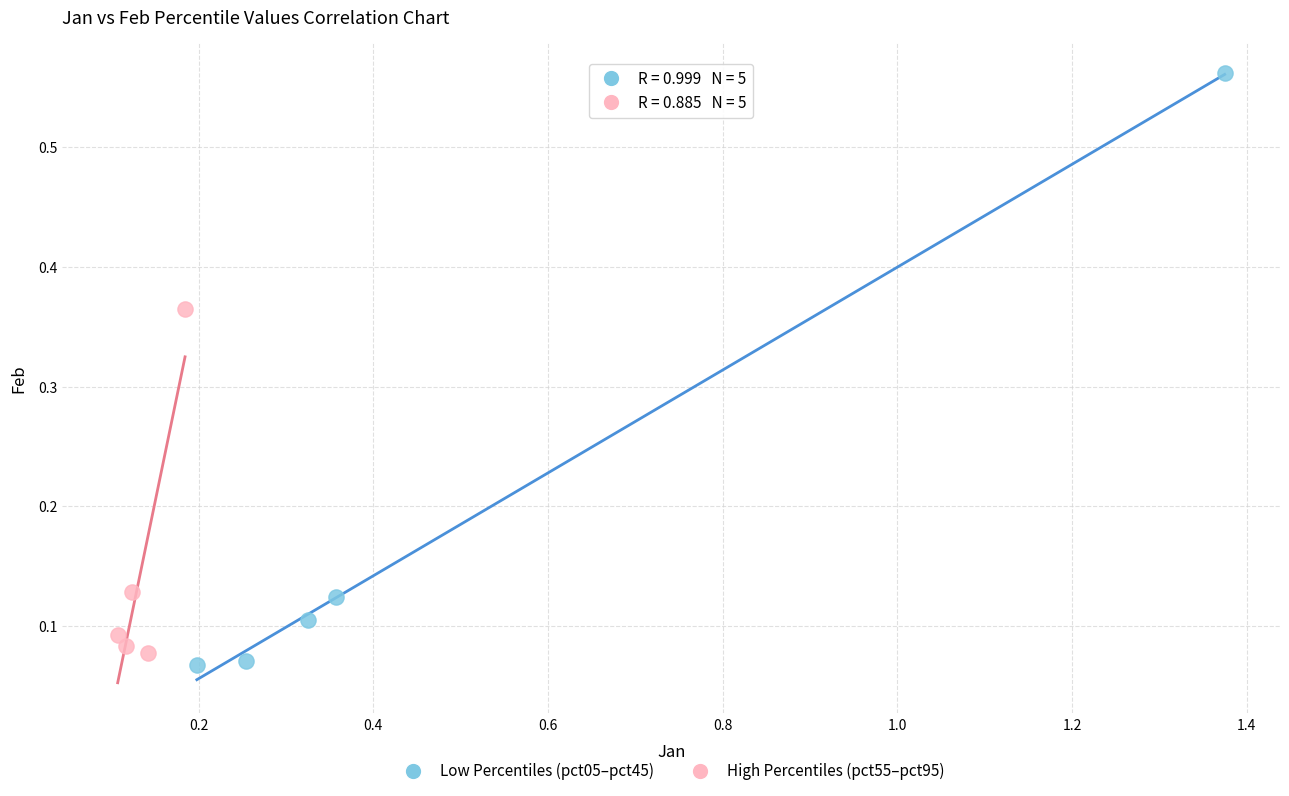

Which series reaches the minimum Y coordinate?

Low Percentiles (pct05–pct45)